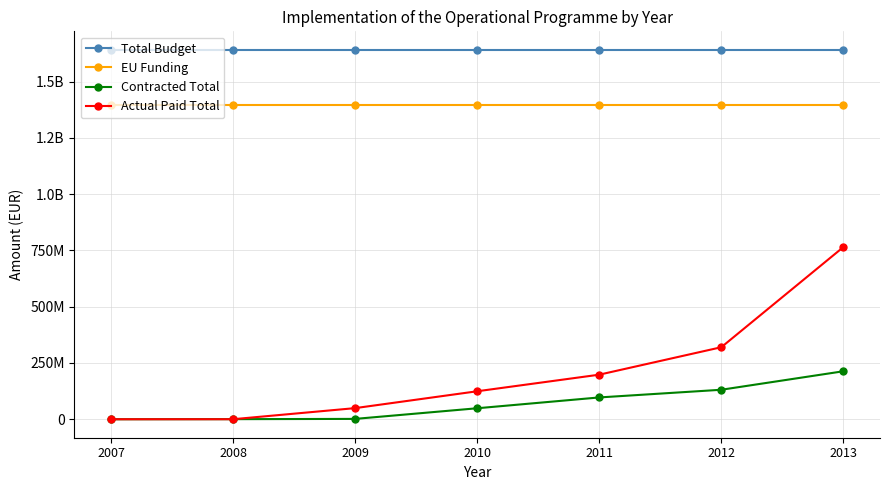

What are all the series names shown in the legend?

Total Budget, EU Funding, Contracted Total, Actual Paid Total